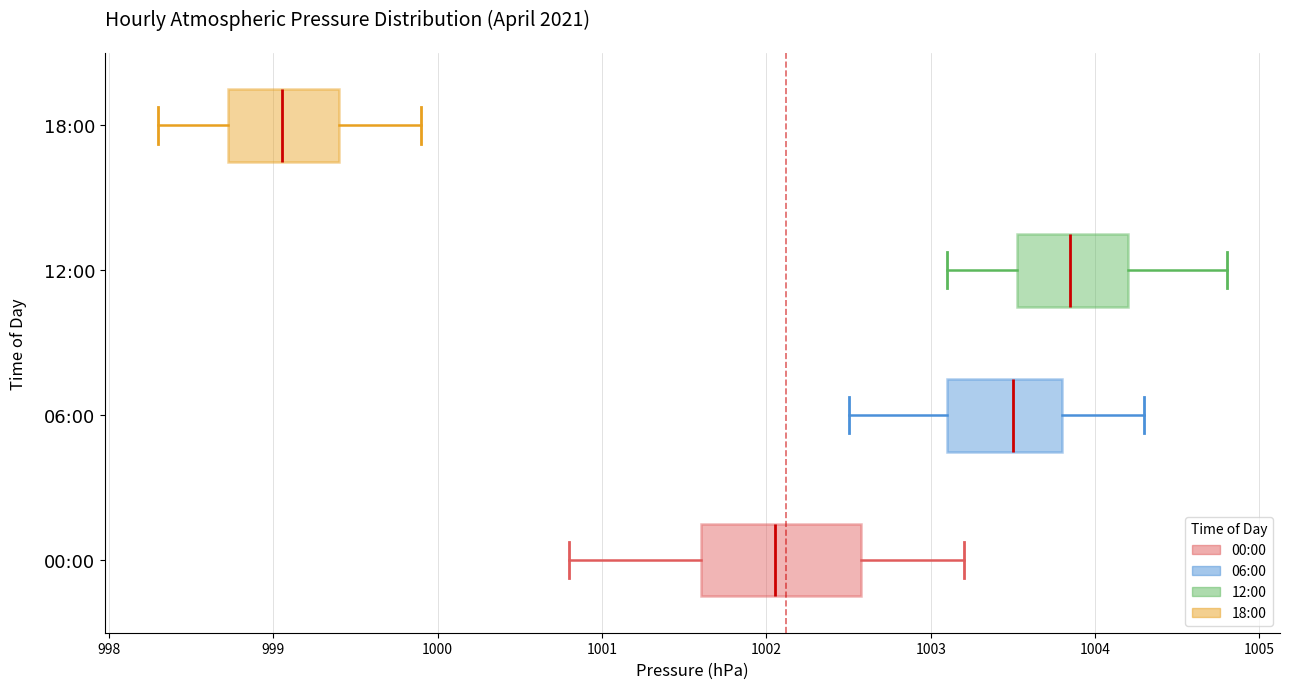

Reading bottom to top, read every box against the x-axis: the position of its median line, the range the box covers, and the ends of its whiskers. The values are not printed on the chart, so give them approximately, as read against the axis.

00:00: median 1002.1, box 1001.6 to 1002.6, whiskers 1000.8 to 1003.2
06:00: median 1003.5, box 1003.1 to 1003.8, whiskers 1002.5 to 1004.3
12:00: median 1003.9, box 1003.5 to 1004.2, whiskers 1003.1 to 1004.8
18:00: median 999.1, box 998.7 to 999.4, whiskers 998.3 to 999.9